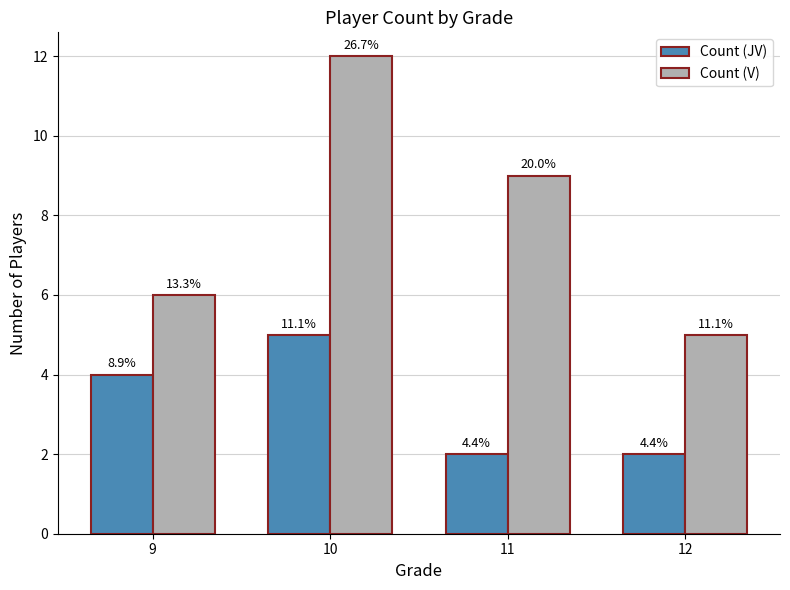

How many bars are there in total?

8